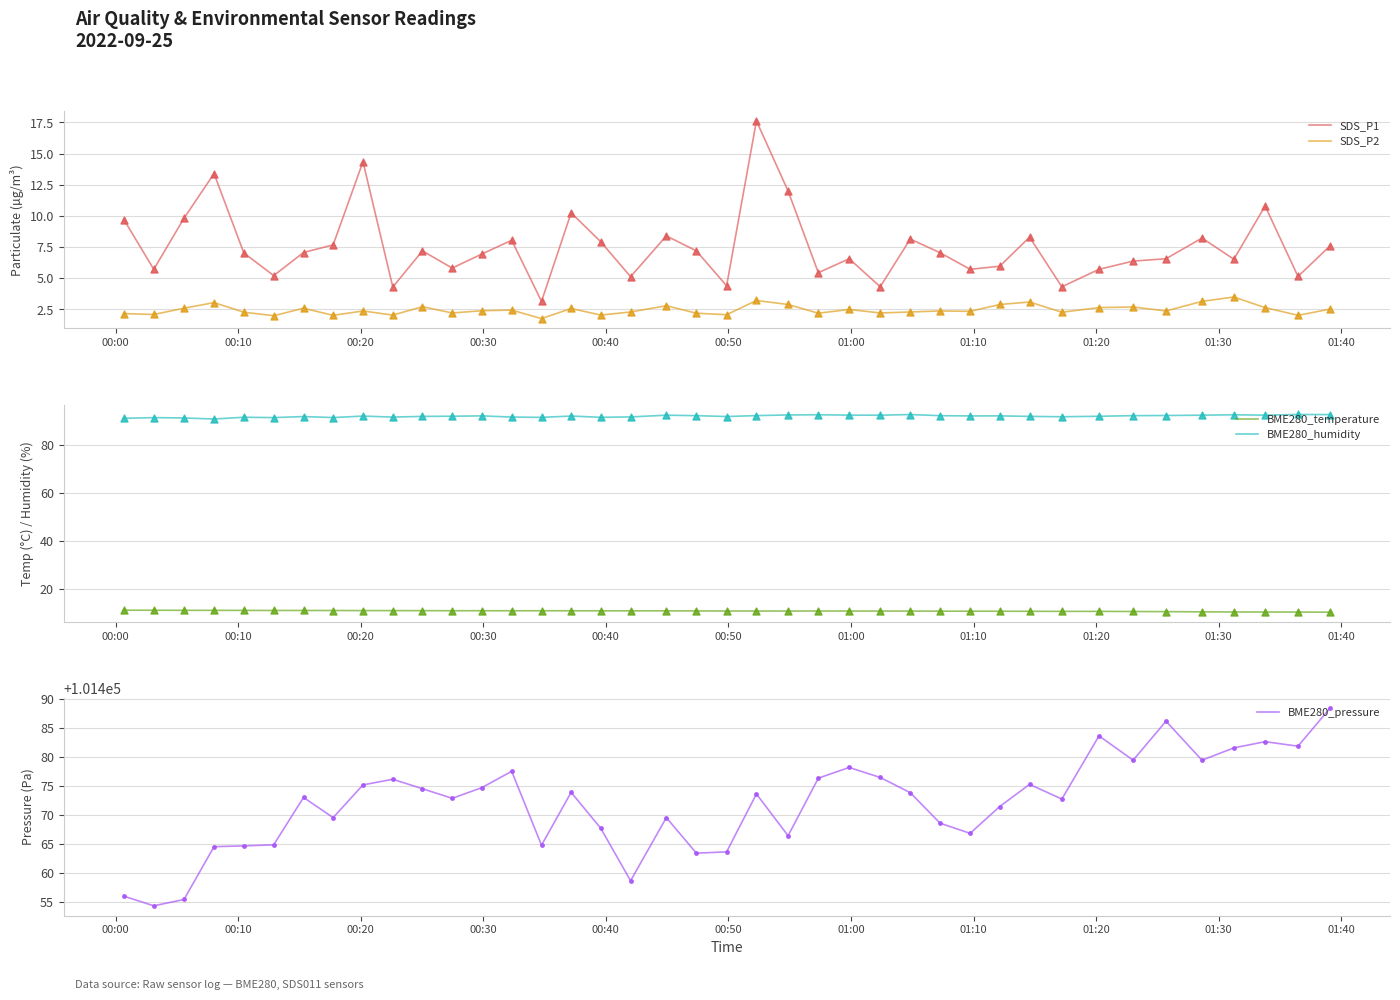

What are all the series names shown in the legend?

SDS_P1, SDS_P2, BME280_temperature, BME280_humidity, BME280_pressure